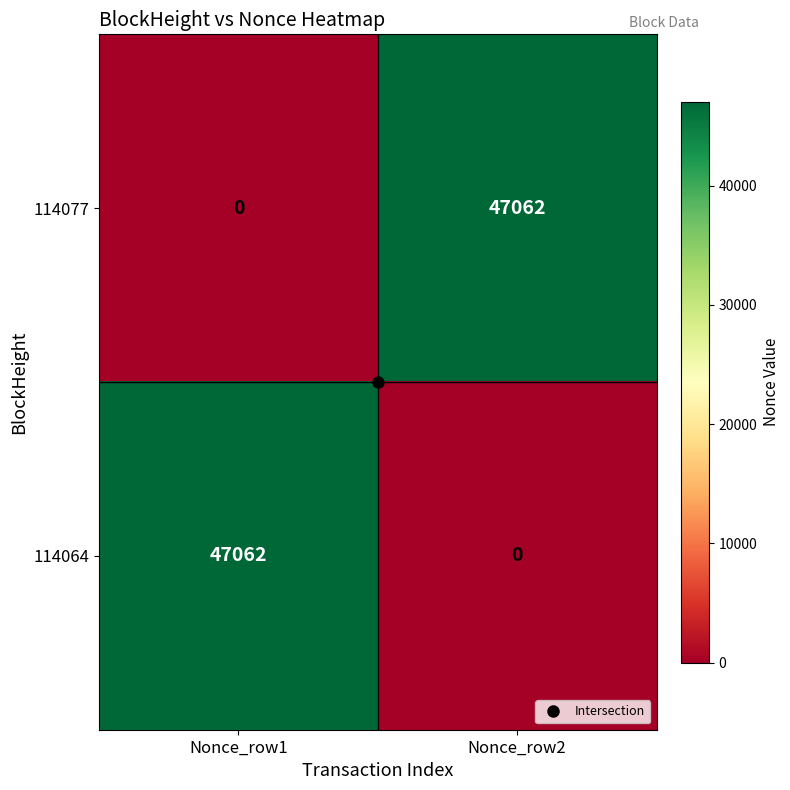

At which label does 114064 reach its minimum?

Nonce_row2